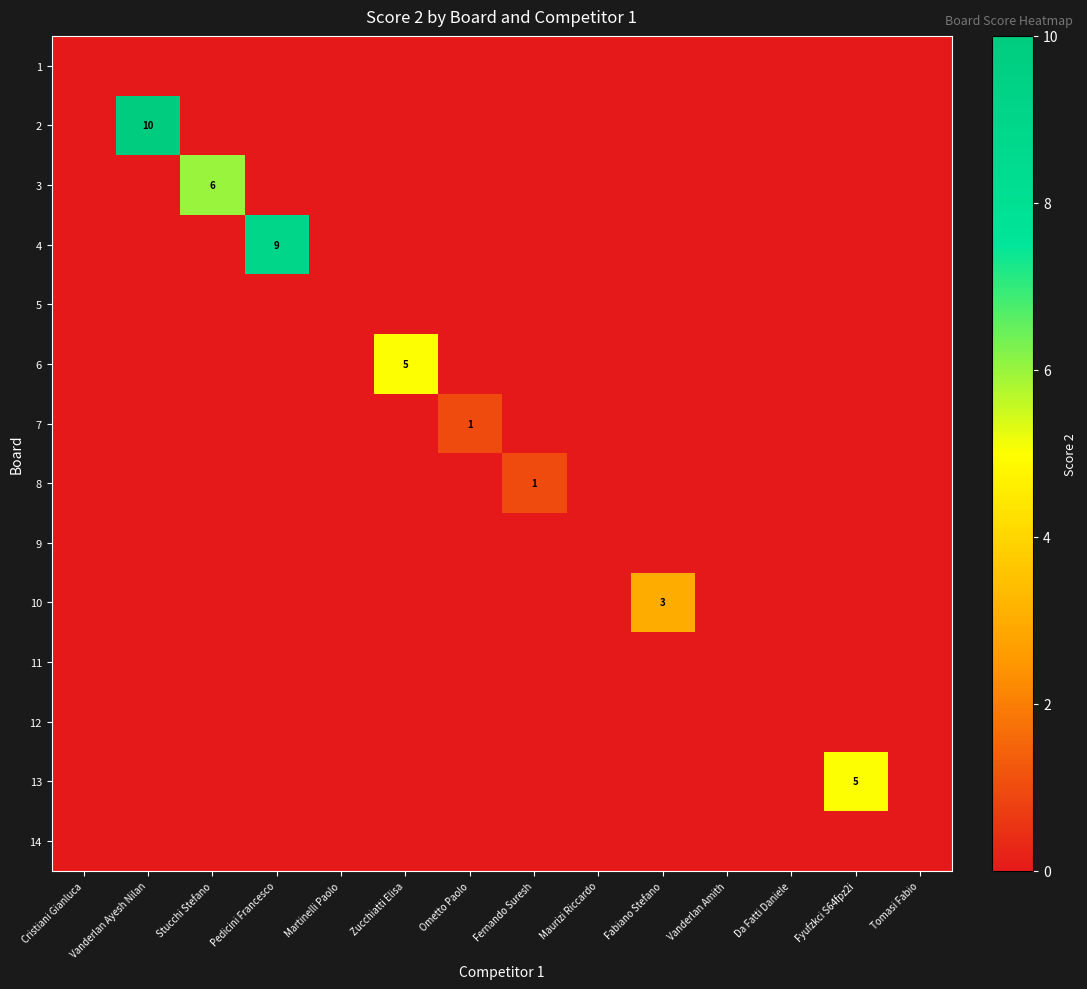

Is it true that 3 equals 6 at Stucchi Stefano?

True